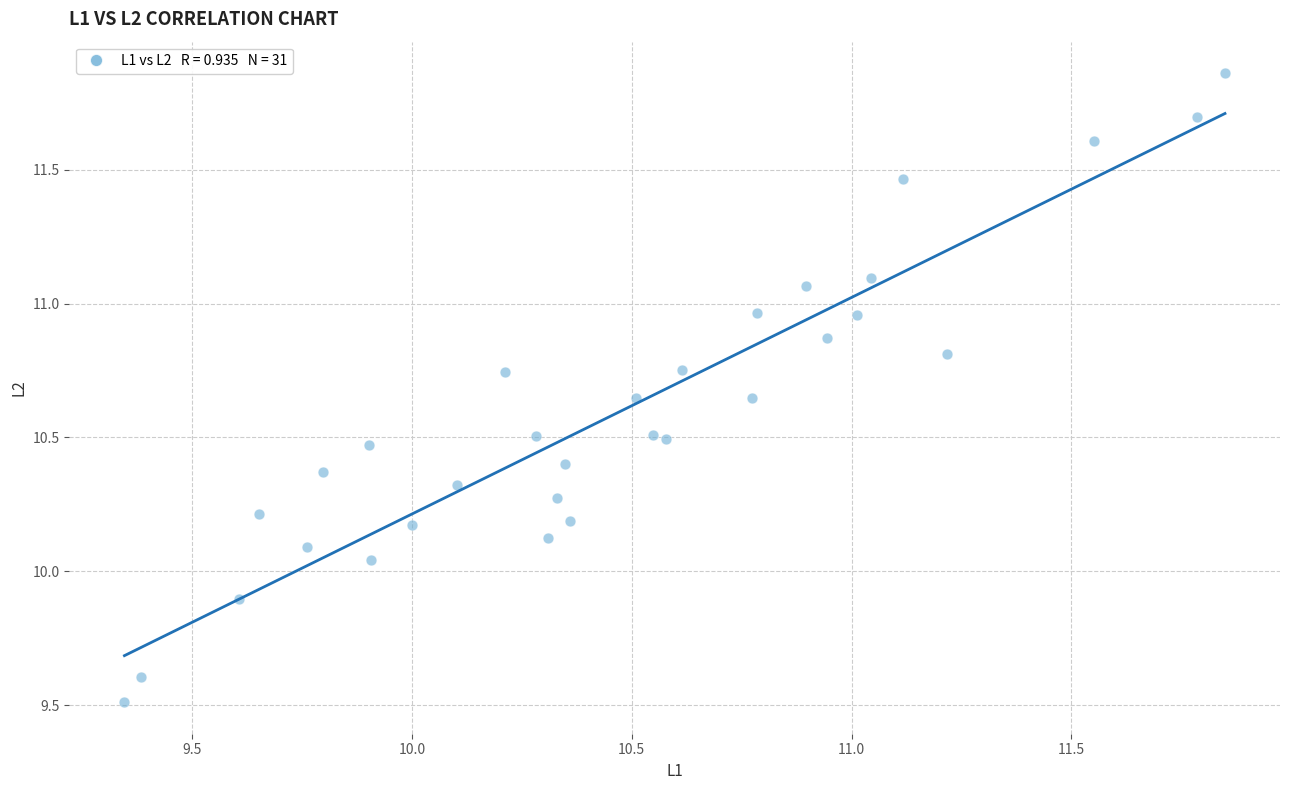

What is the range of Y values (max minus min)?

2.3